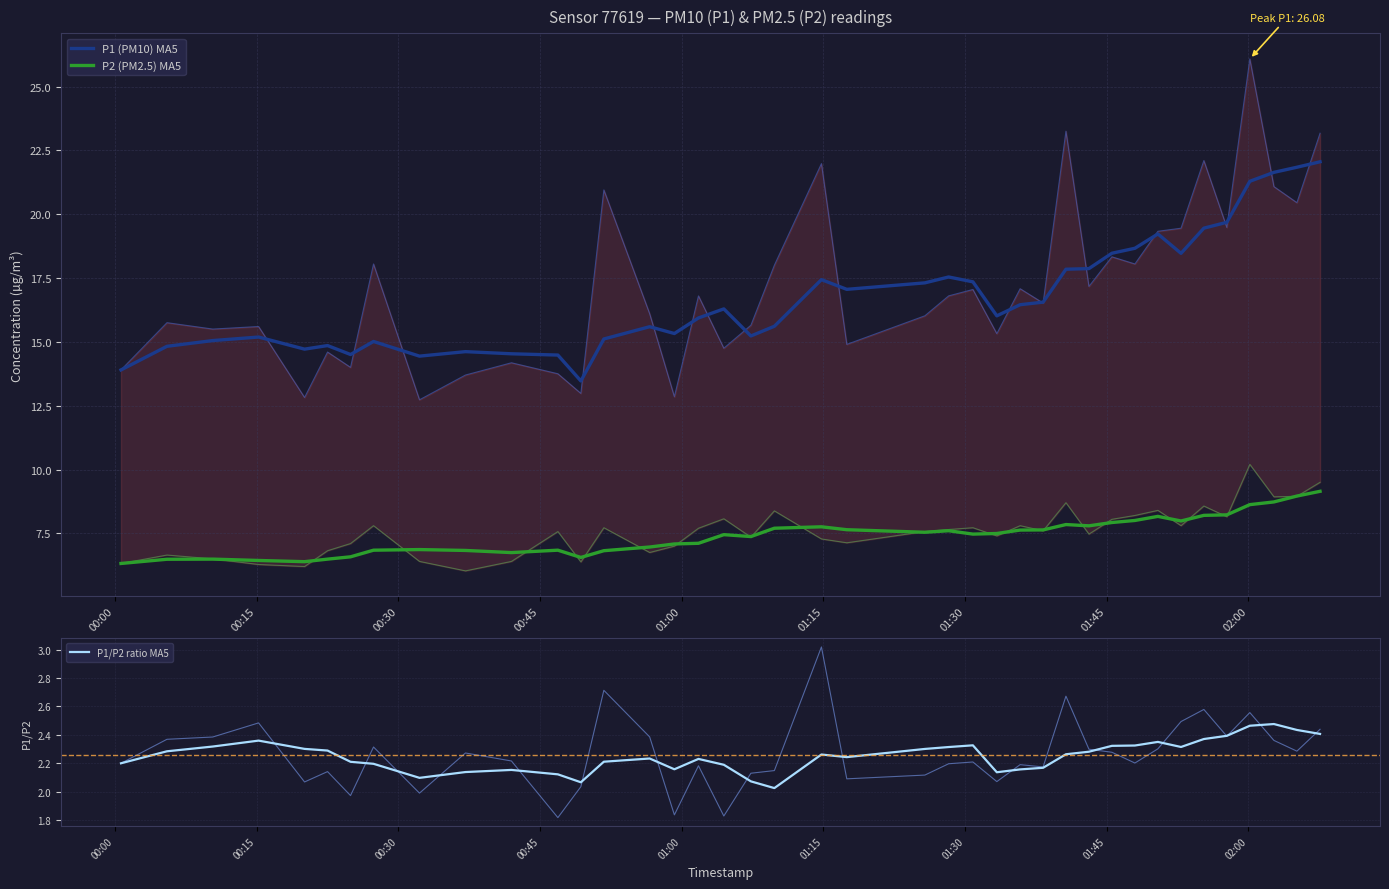

What is the minimum value for P1 (PM10) MA5?

13.5